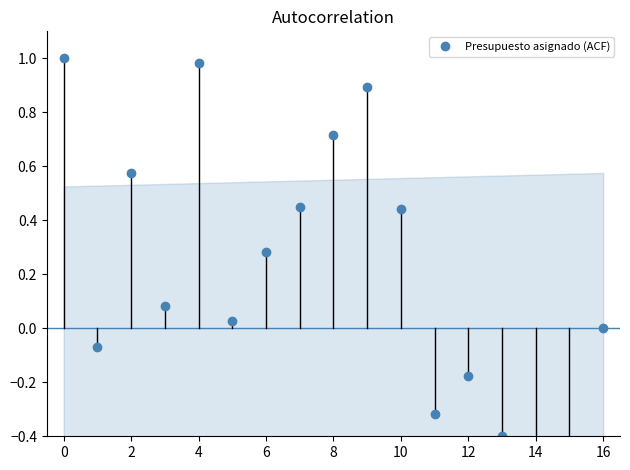

The chart shows a value of -0.9 at 14. True or false?

False